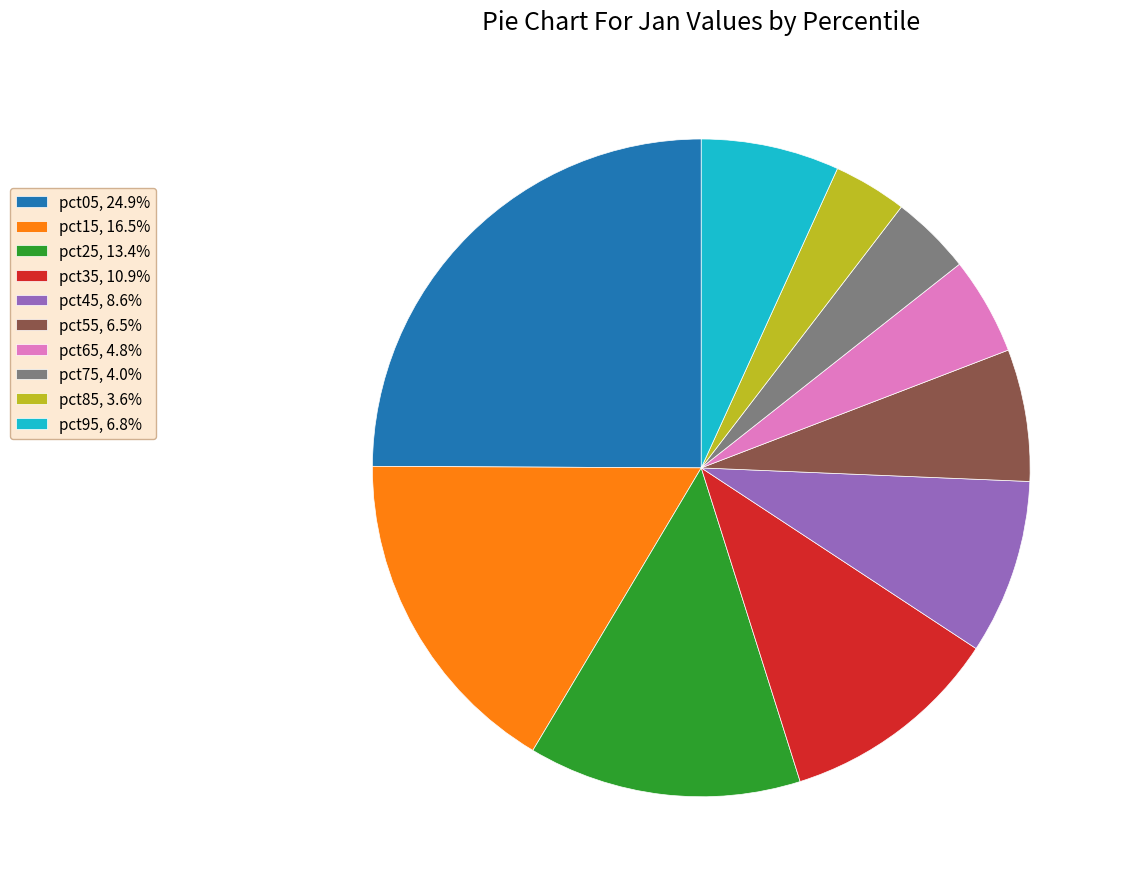

Does any single category account for the majority?

No